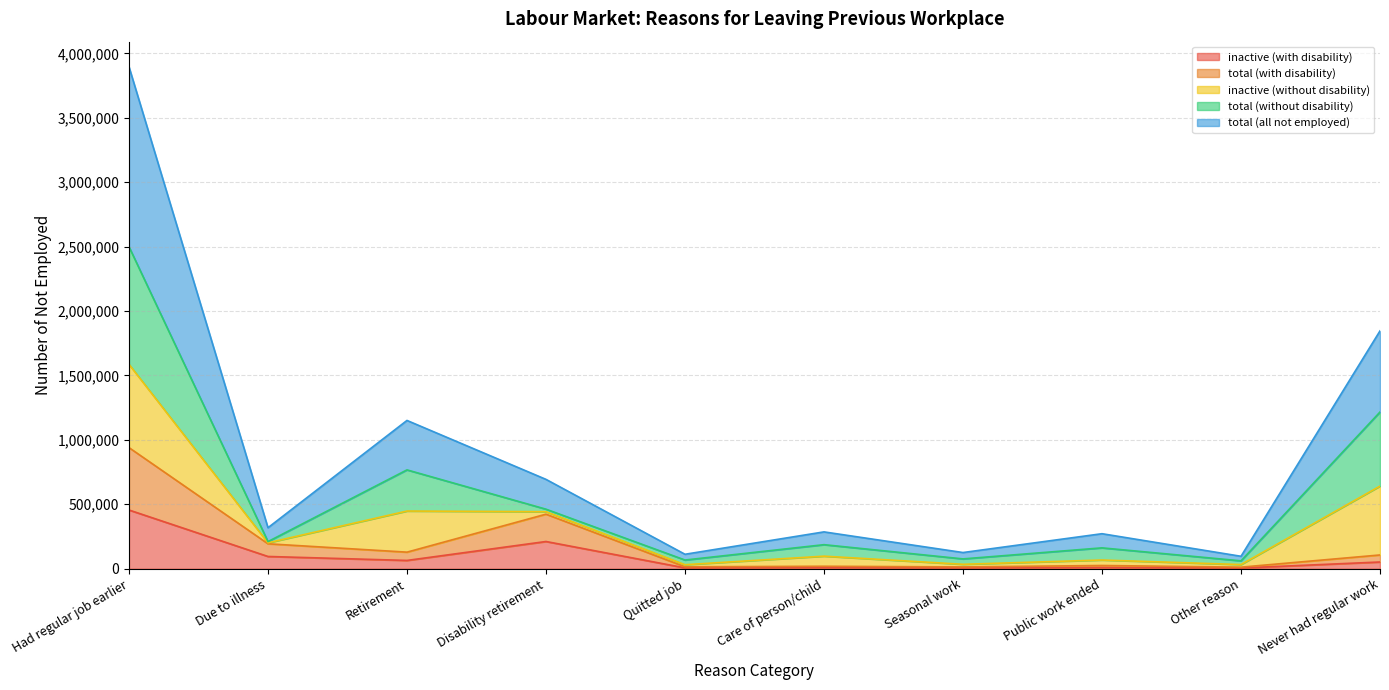

What is the highest value of the total (with disability) series?

940048